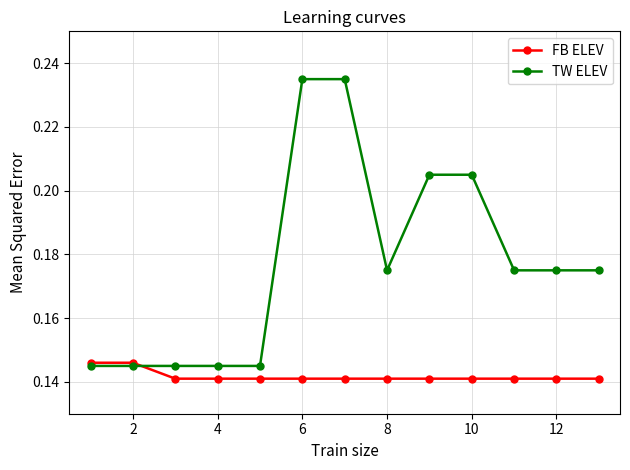

Which series has the largest total across all categories?

TW ELEV